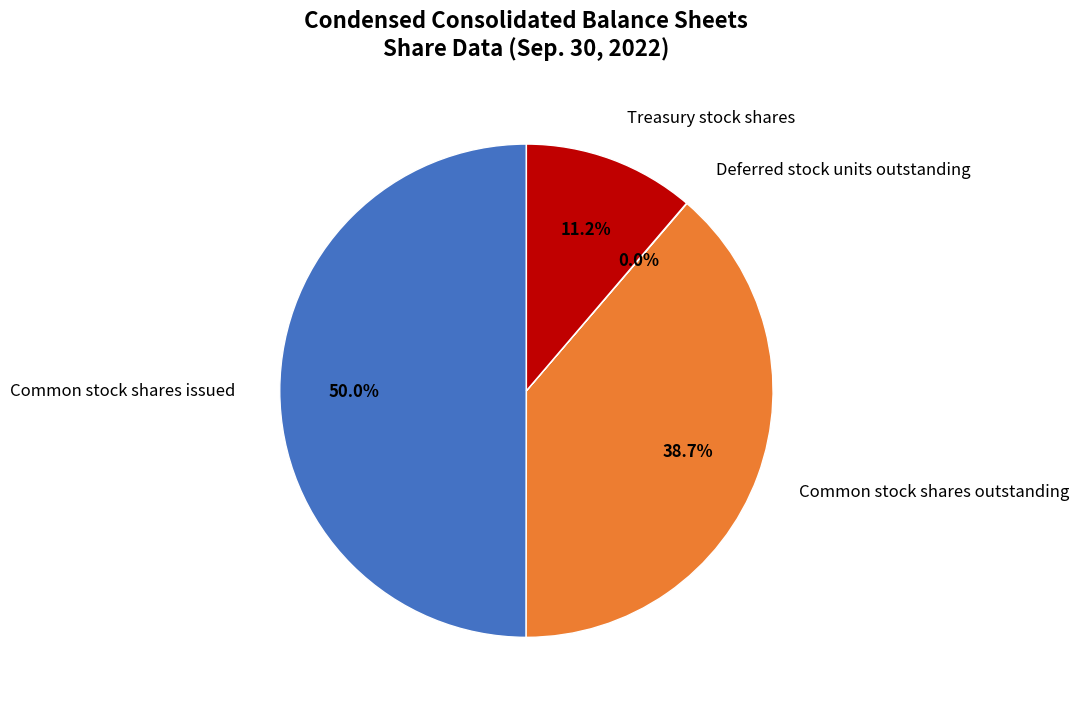

Between Treasury stock shares and Common stock shares outstanding, which is larger?

Common stock shares outstanding